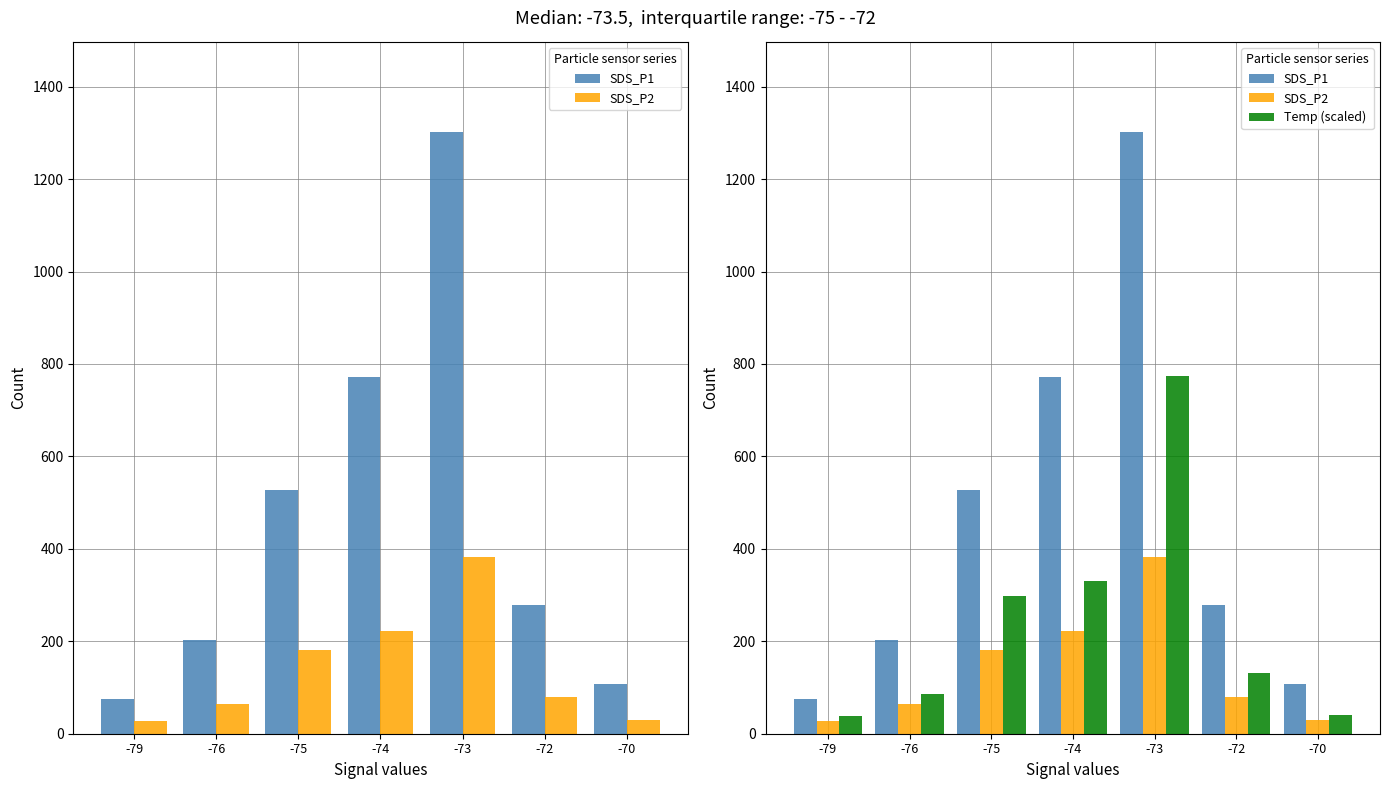

List the series in order of their overall mean, highest first.

SDS_P1, Temp (scaled), SDS_P2